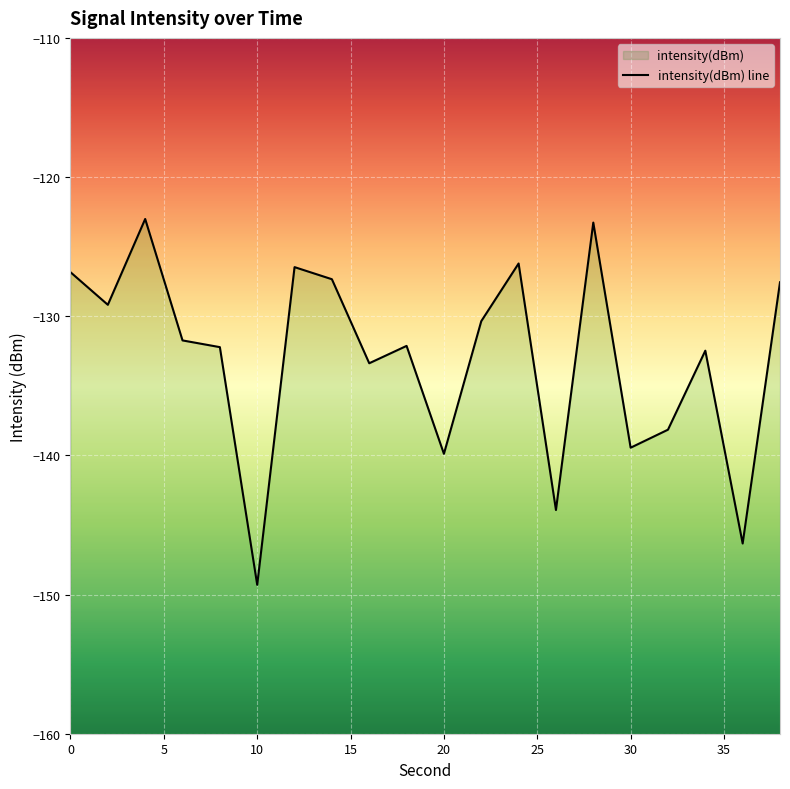

What is the average value?

-133.0